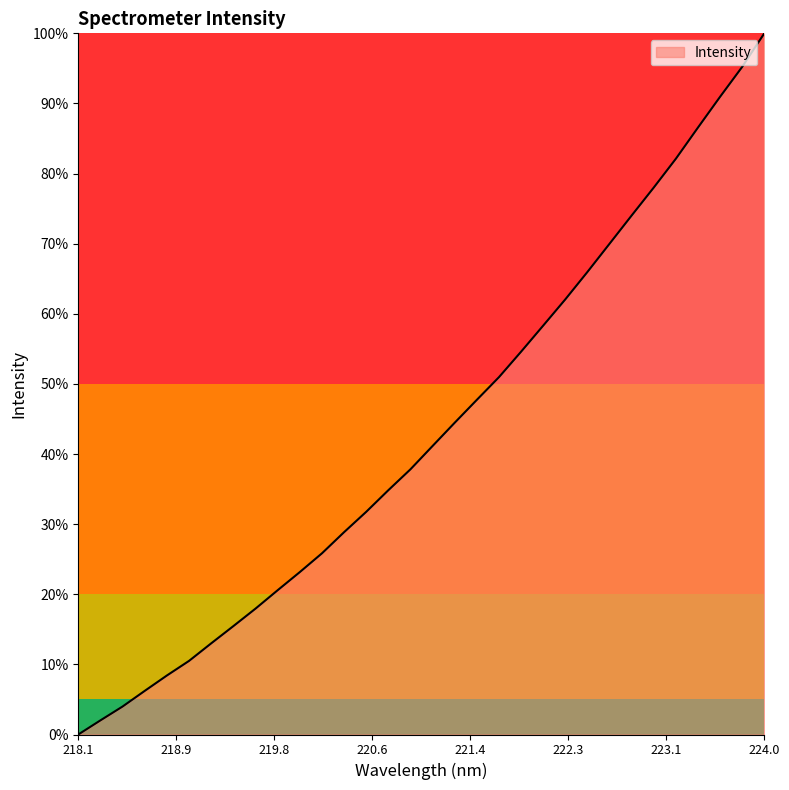

Does the chart display data point markers on the line(s)?

No